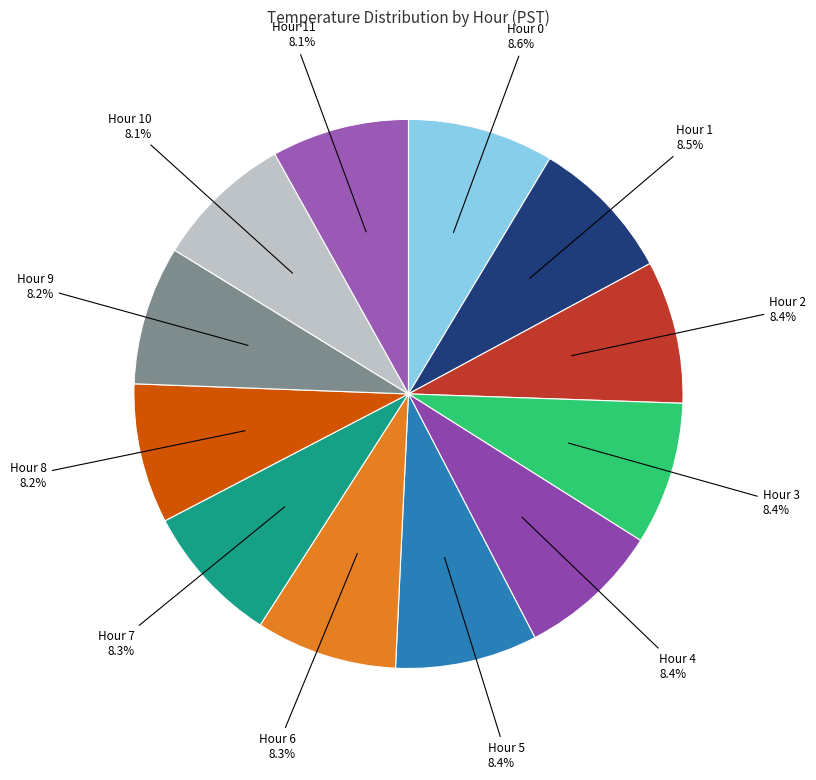

Is there any slice that represents more than half of the pie?

No